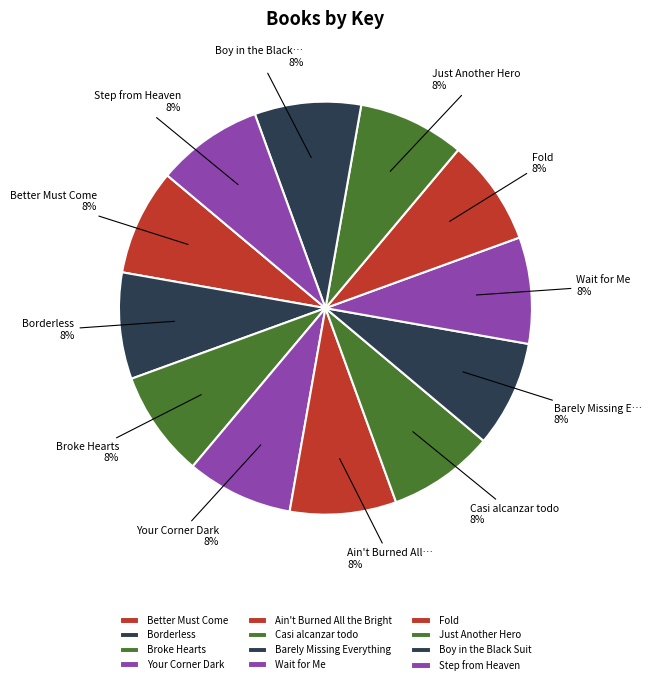

What percentage is the Ain't Burned All the Bright slice, to the nearest percent?

8%